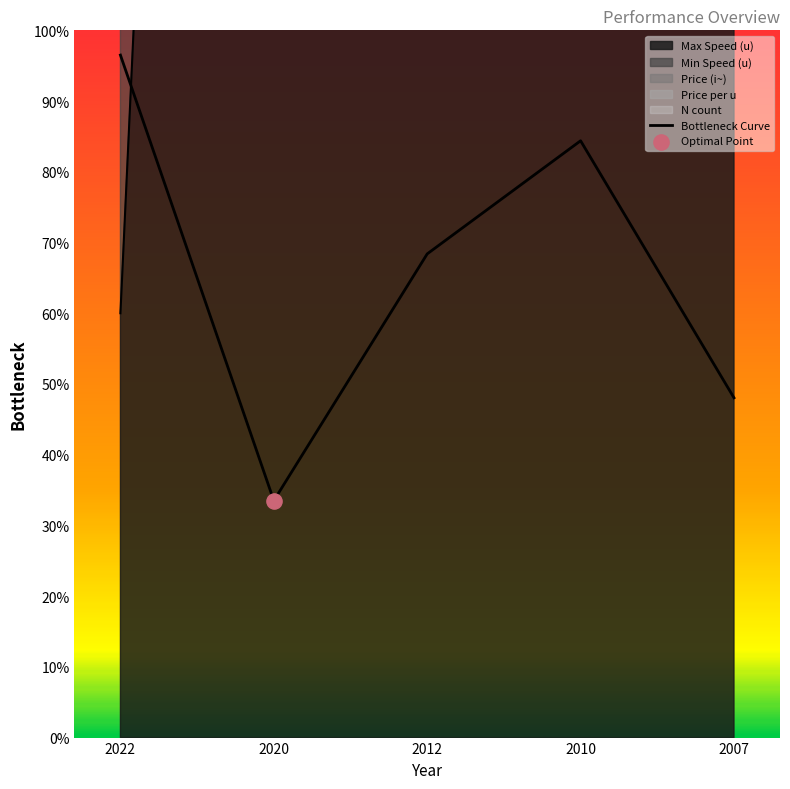

What is the change in value from 2012 to 2010?

+16.0